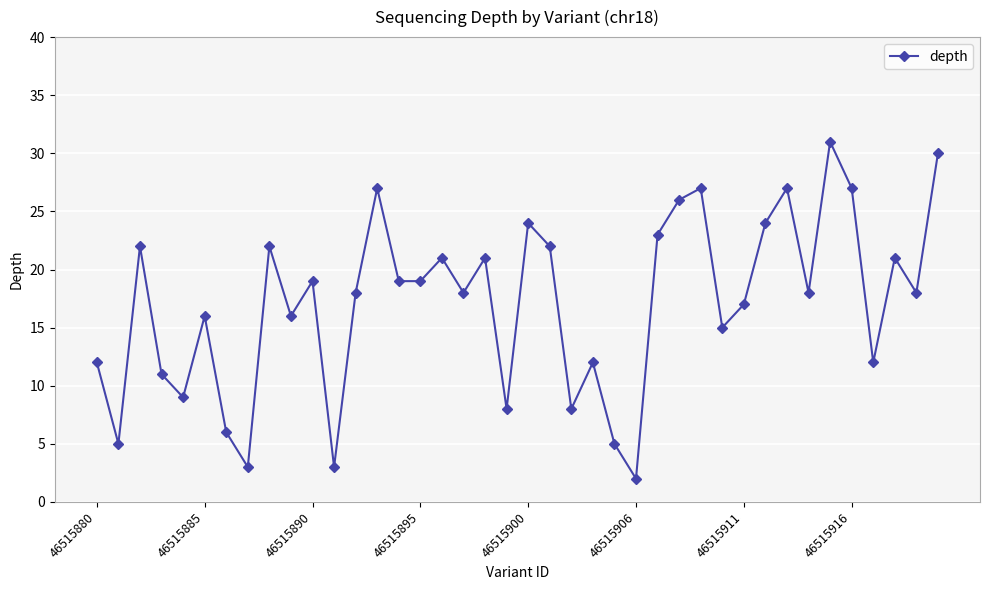

True or false: there are more than 0 points higher than both neighbors.

True